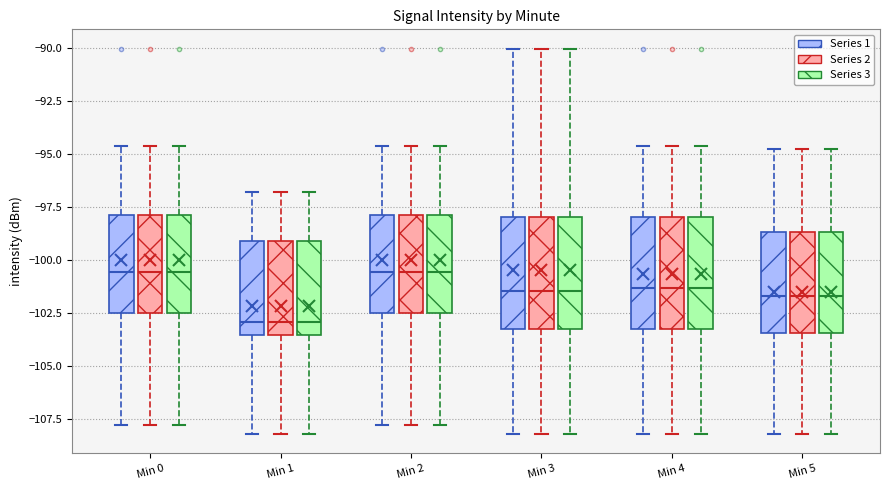

Reading left to right, read every box against the y-axis: the position of its median line, the range the box covers, and the ends of its whiskers. The values are not printed on the chart, so give them approximately, as read against the axis.

Min 0 (Series 1): median -100.5, box -102.5 to -98.0, whiskers -108.0 to -94.5
Min 0 (Series 2): median -100.5, box -102.5 to -98.0, whiskers -108.0 to -94.5
Min 0 (Series 3): median -100.5, box -102.5 to -98.0, whiskers -108.0 to -94.5
Min 1 (Series 1): median -103.0, box -103.5 to -99.0, whiskers -108.0 to -97.0
Min 1 (Series 2): median -103.0, box -103.5 to -99.0, whiskers -108.0 to -97.0
Min 1 (Series 3): median -103.0, box -103.5 to -99.0, whiskers -108.0 to -97.0
Min 2 (Series 1): median -100.5, box -102.5 to -98.0, whiskers -108.0 to -94.5
Min 2 (Series 2): median -100.5, box -102.5 to -98.0, whiskers -108.0 to -94.5
Min 2 (Series 3): median -100.5, box -102.5 to -98.0, whiskers -108.0 to -94.5
Min 3 (Series 1): median -101.5, box -103.5 to -98.0, whiskers -108.0 to -90.0
Min 3 (Series 2): median -101.5, box -103.5 to -98.0, whiskers -108.0 to -90.0
Min 3 (Series 3): median -101.5, box -103.5 to -98.0, whiskers -108.0 to -90.0
Min 4 (Series 1): median -101.5, box -103.0 to -98.0, whiskers -108.0 to -94.5
Min 4 (Series 2): median -101.5, box -103.0 to -98.0, whiskers -108.0 to -94.5
Min 4 (Series 3): median -101.5, box -103.0 to -98.0, whiskers -108.0 to -94.5
Min 5 (Series 1): median -101.5, box -103.5 to -98.5, whiskers -108.0 to -95.0
Min 5 (Series 2): median -101.5, box -103.5 to -98.5, whiskers -108.0 to -95.0
Min 5 (Series 3): median -101.5, box -103.5 to -98.5, whiskers -108.0 to -95.0